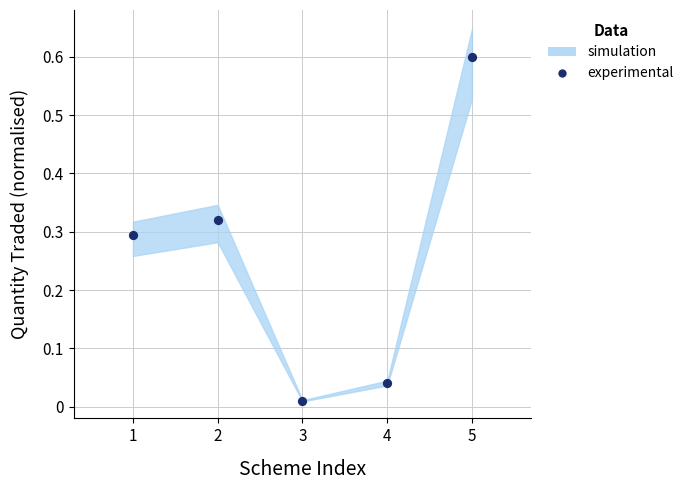

What is the average X value?

3.0